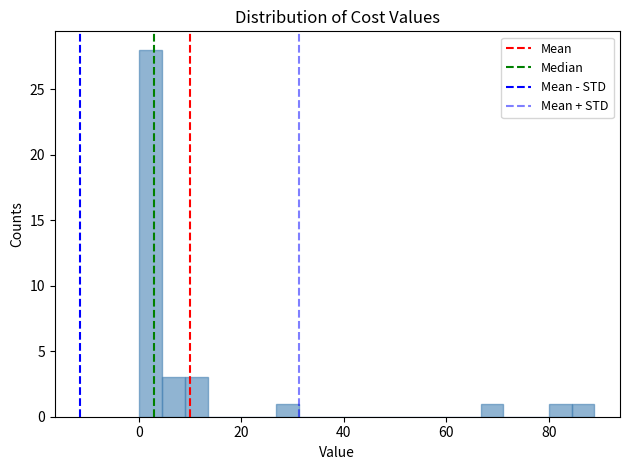

Around what value on the x-axis is the tallest bar? Give the approximate position of its centre, as read against the axis.

2